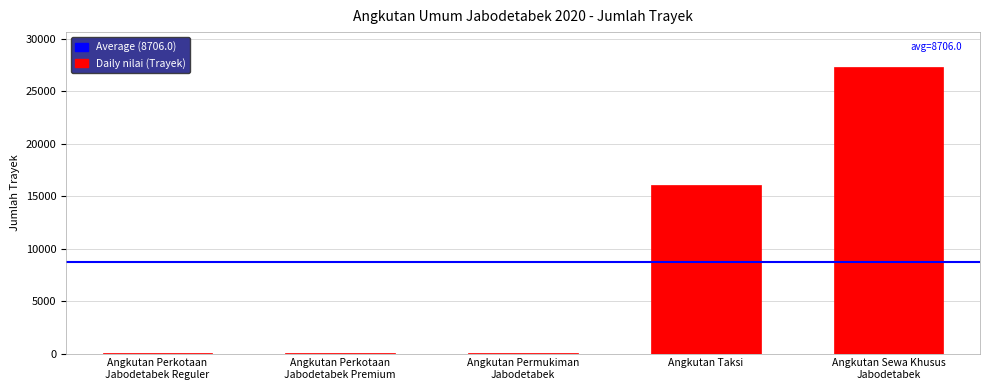

Are the bars grouped side by side (vs. stacked)?

No